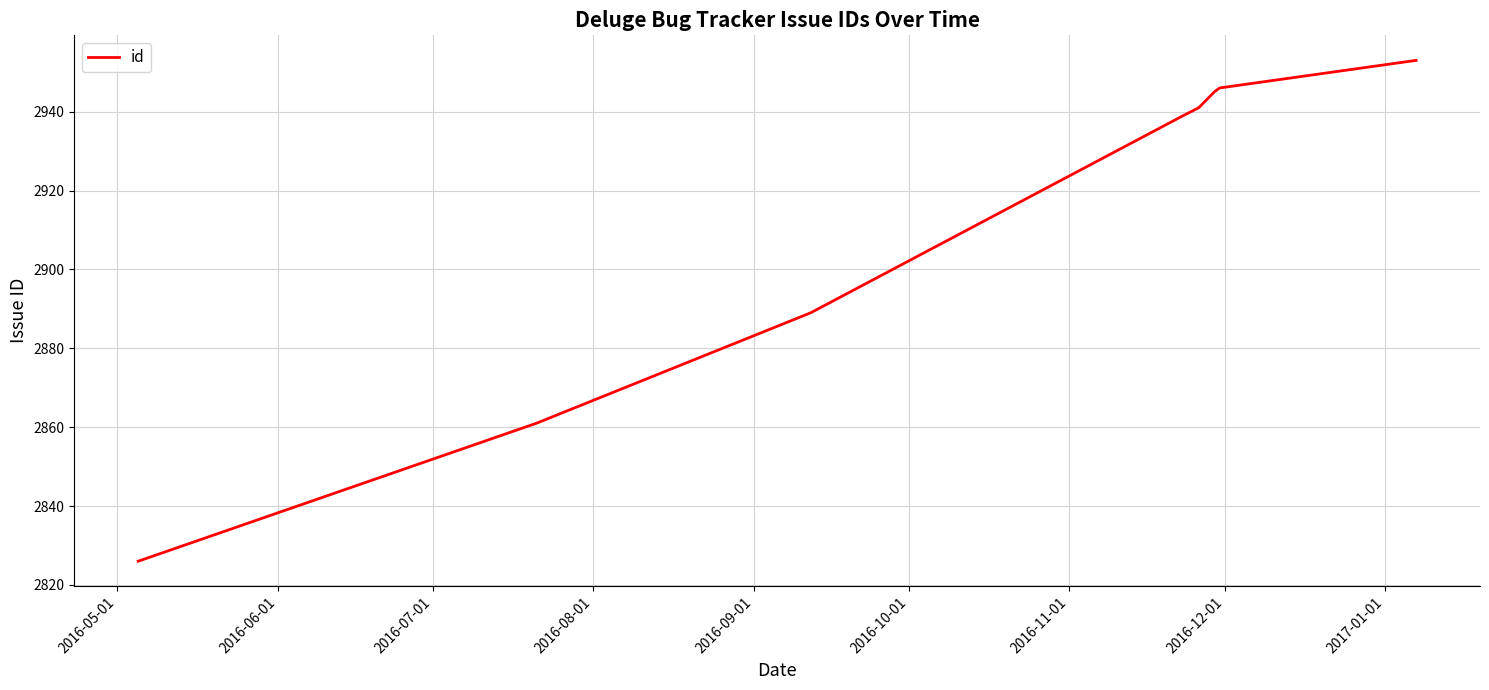

What is the smallest value displayed?

2826